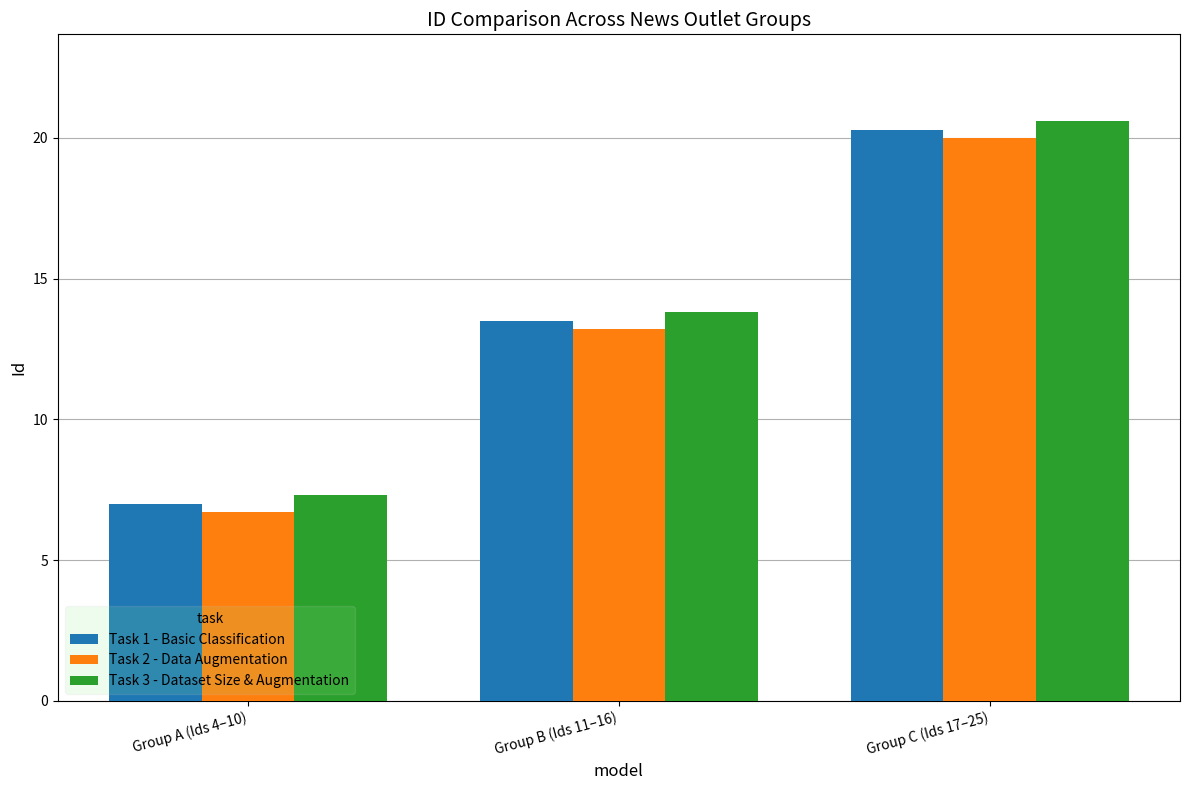

At which category does the chart reach its peak across all series?

Group C (Ids 17–25)